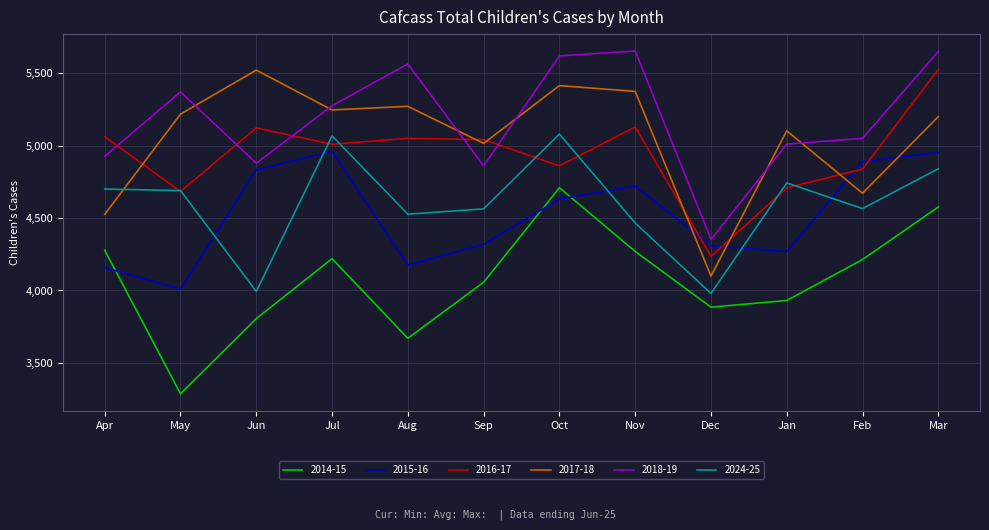

True or false: 2024-25 and 2015-16 intersect in this chart.

True